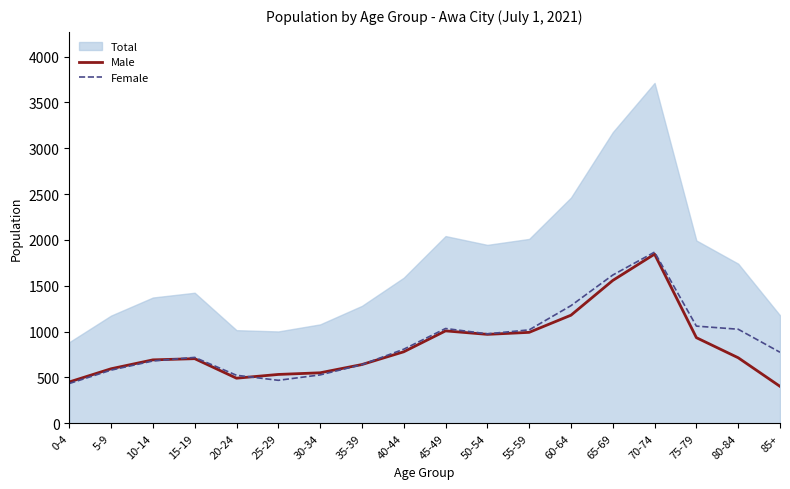

At which label does Male reach its peak?

70-74